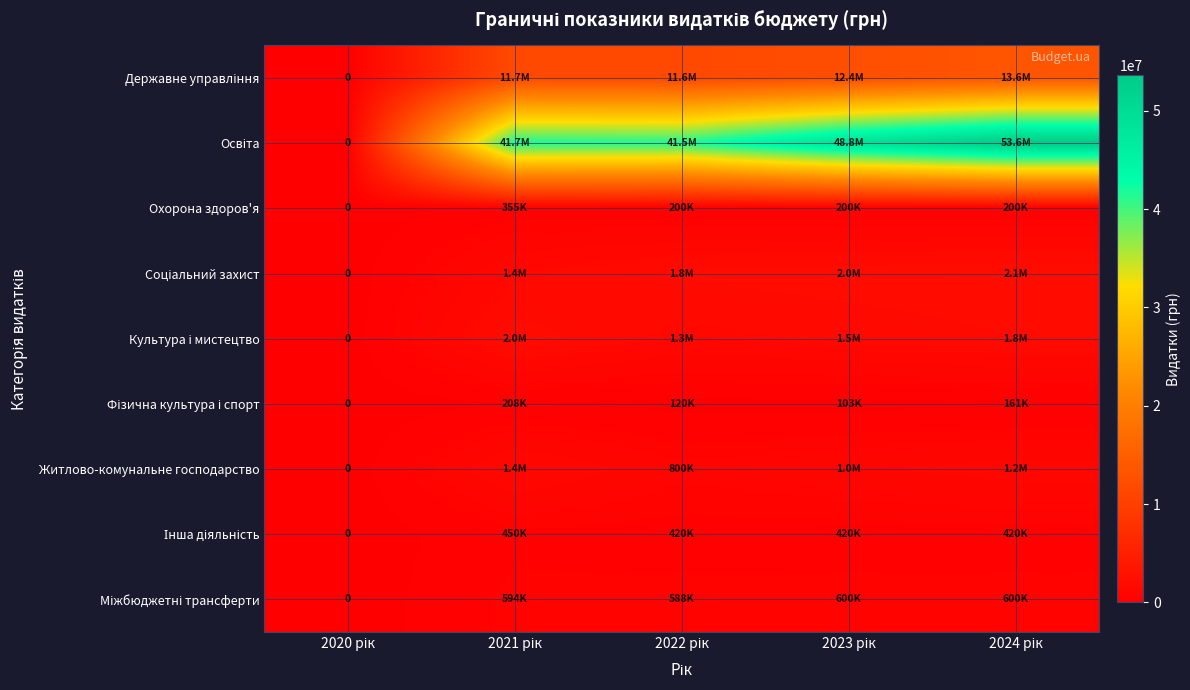

Which series has the widest spread of values?

Освіта